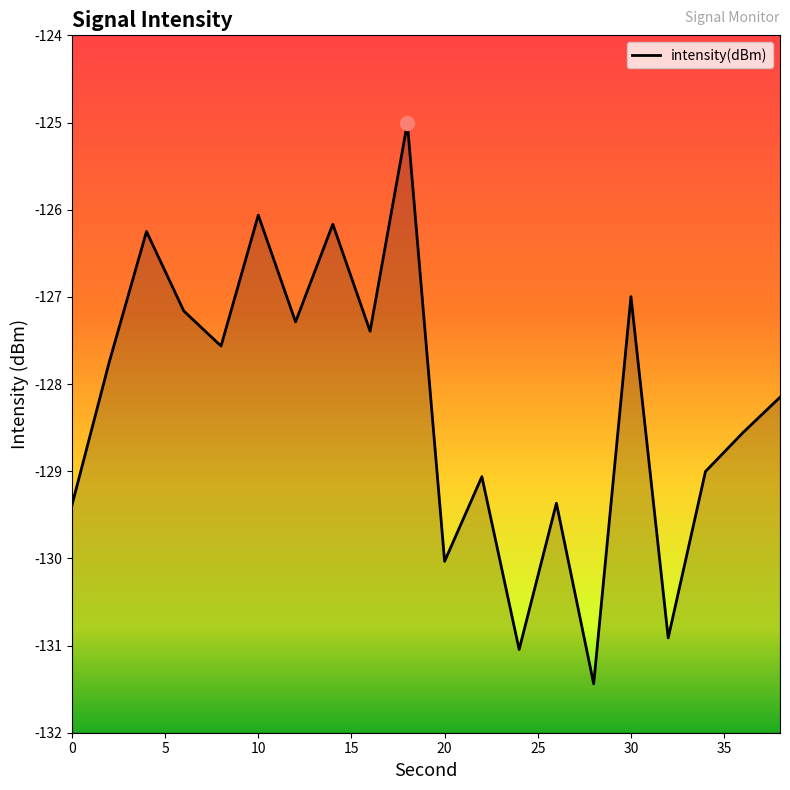

The value at 10 is -126.1. True or false?

True